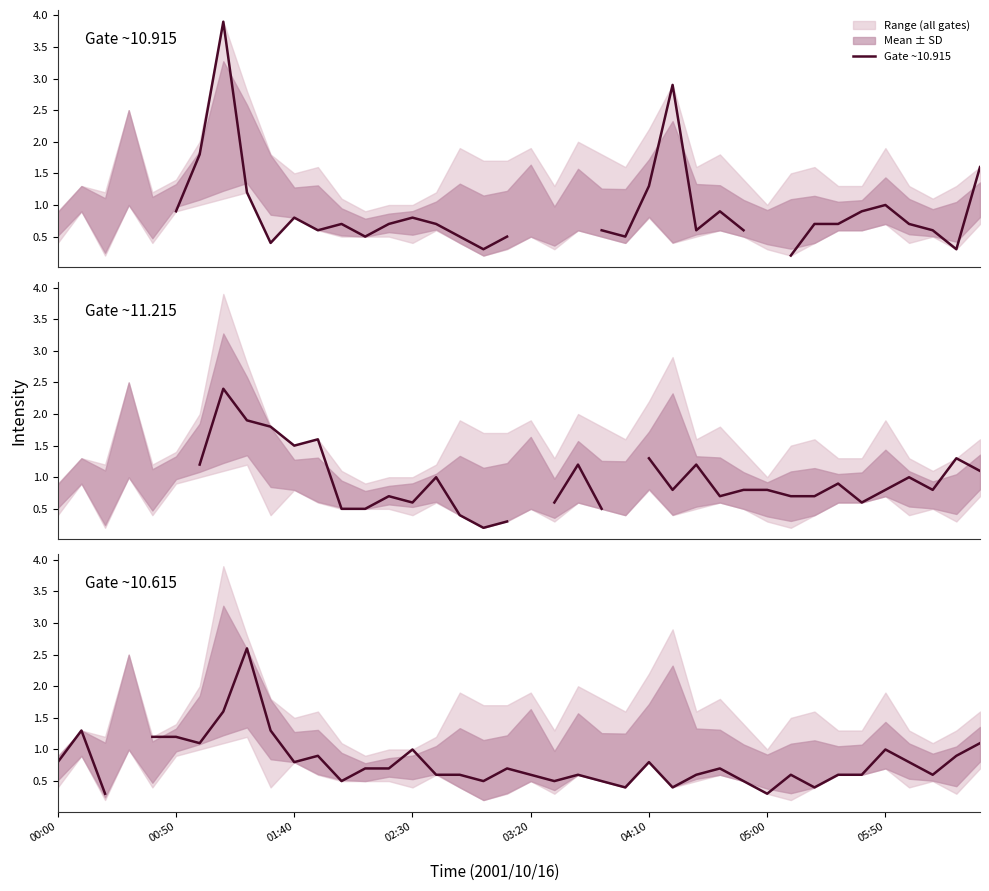

Which series has the largest range (max minus min)?

Gate ~10.915